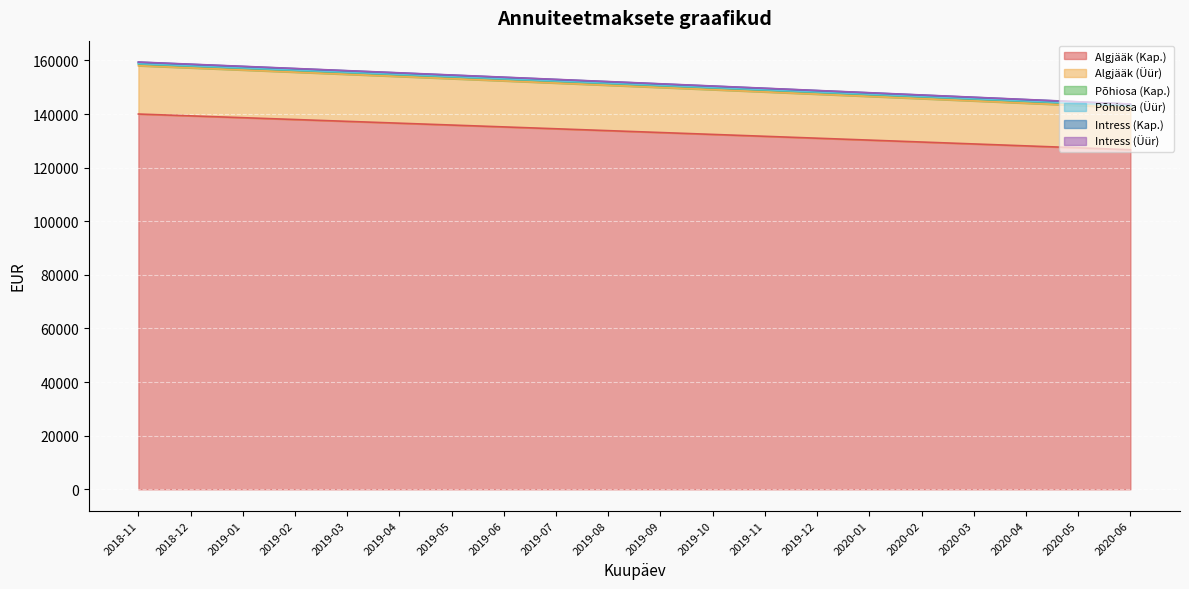

List the labels in order of Intress (Kap.) value, largest first.

2018-11, 2018-12, 2019-01, 2019-02, 2019-03, 2019-04, 2019-05, 2019-06, 2019-07, 2019-08, 2019-09, 2019-10, 2019-11, 2019-12, 2020-01, 2020-02, 2020-03, 2020-04, 2020-05, 2020-06